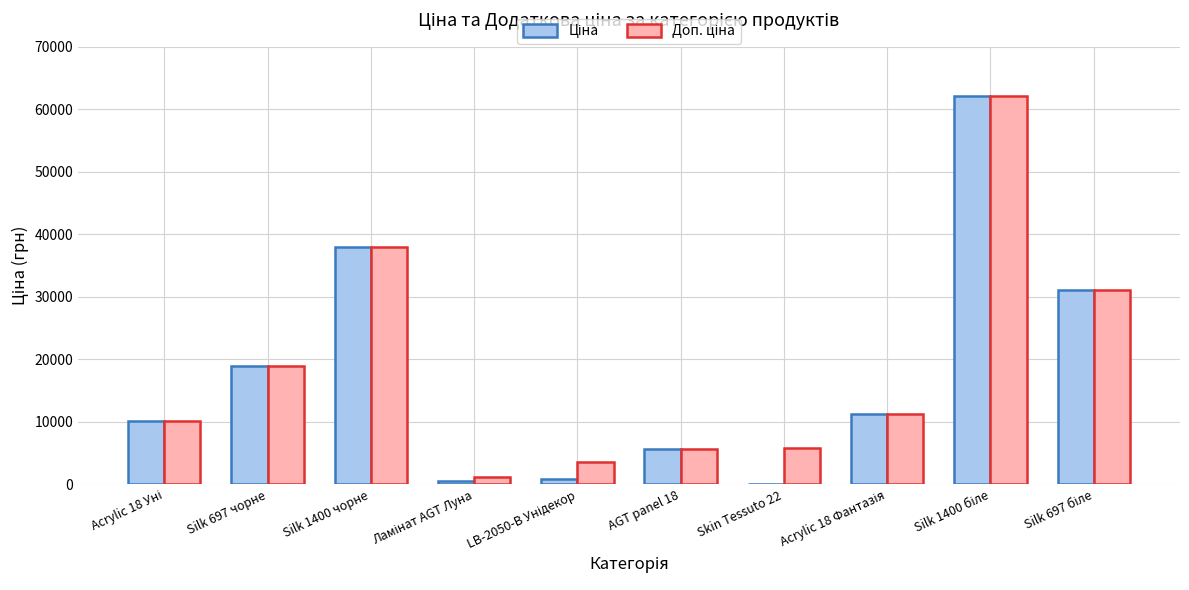

What is the maximum value shown in the chart?

62116.9